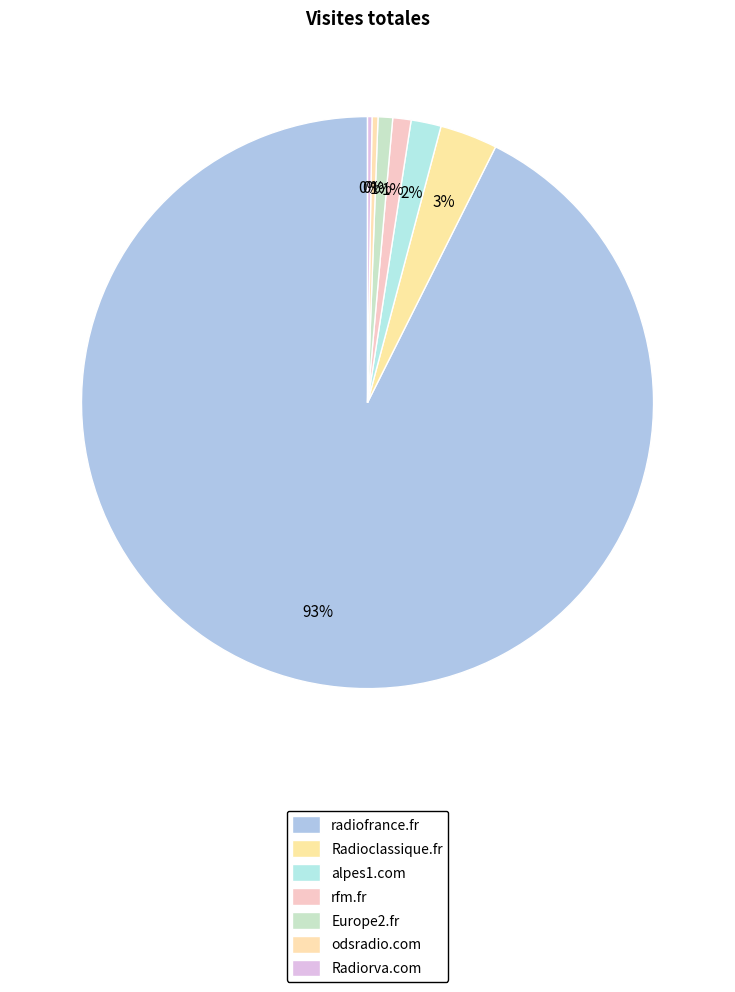

To the nearest percent, what is the difference between the alpes1.com and Radioclassique.fr slice percentages?

2%